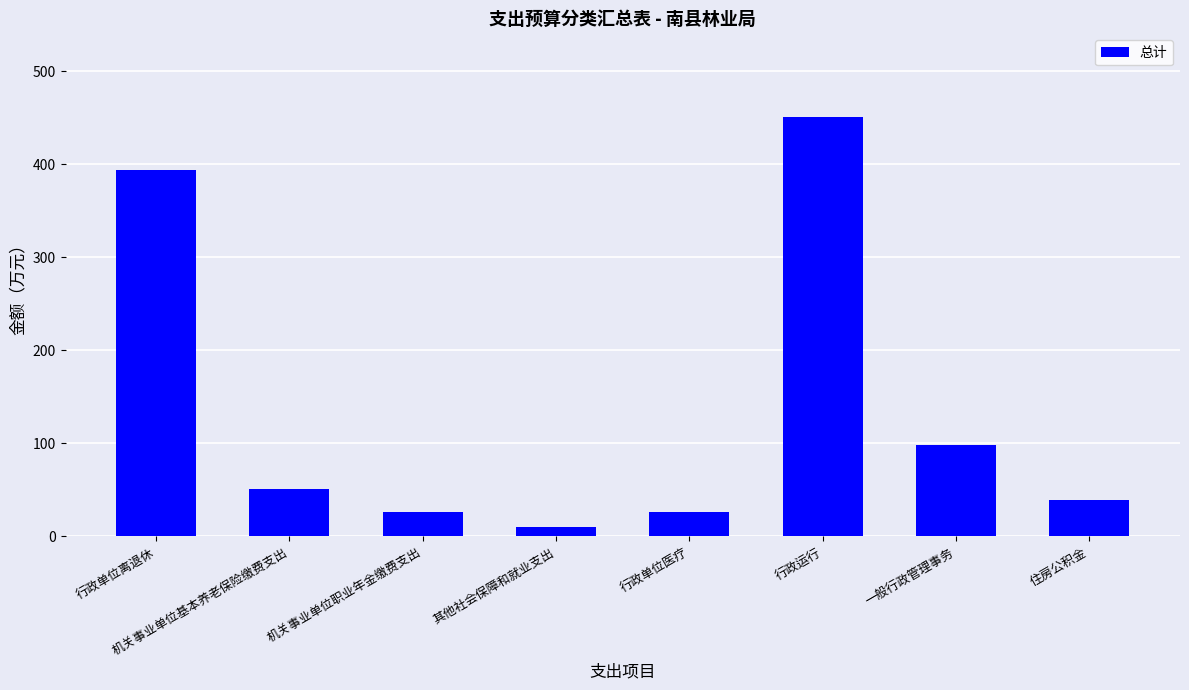

How many data points are less than 51?

4